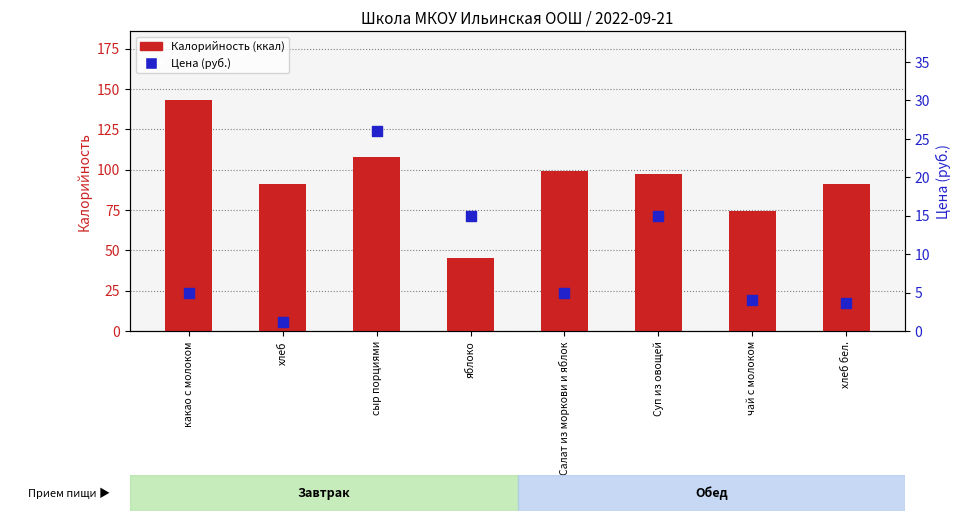

What is the total value across all series at Суп из овощей?

112.4